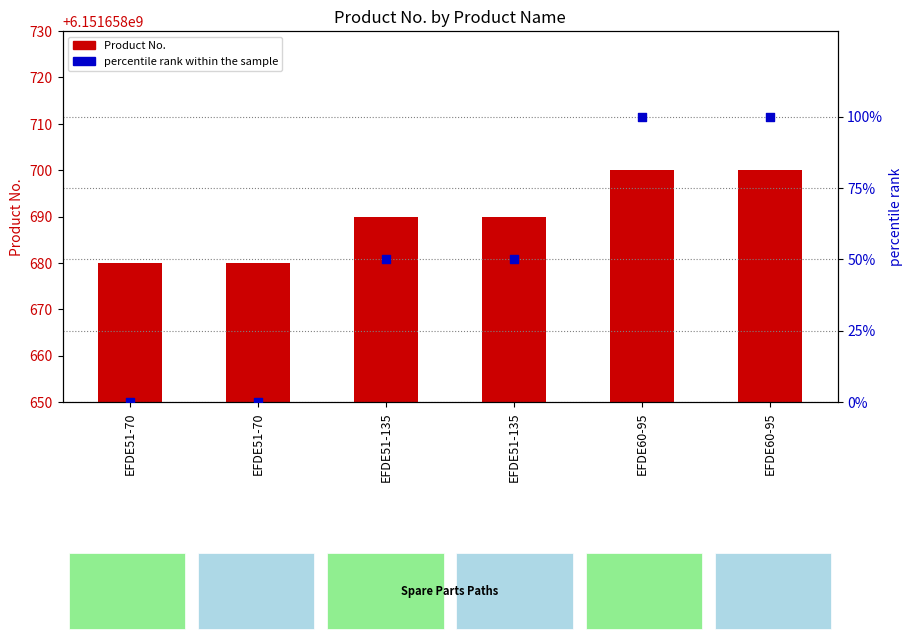

Which series contains the highest Y value?

Product No.